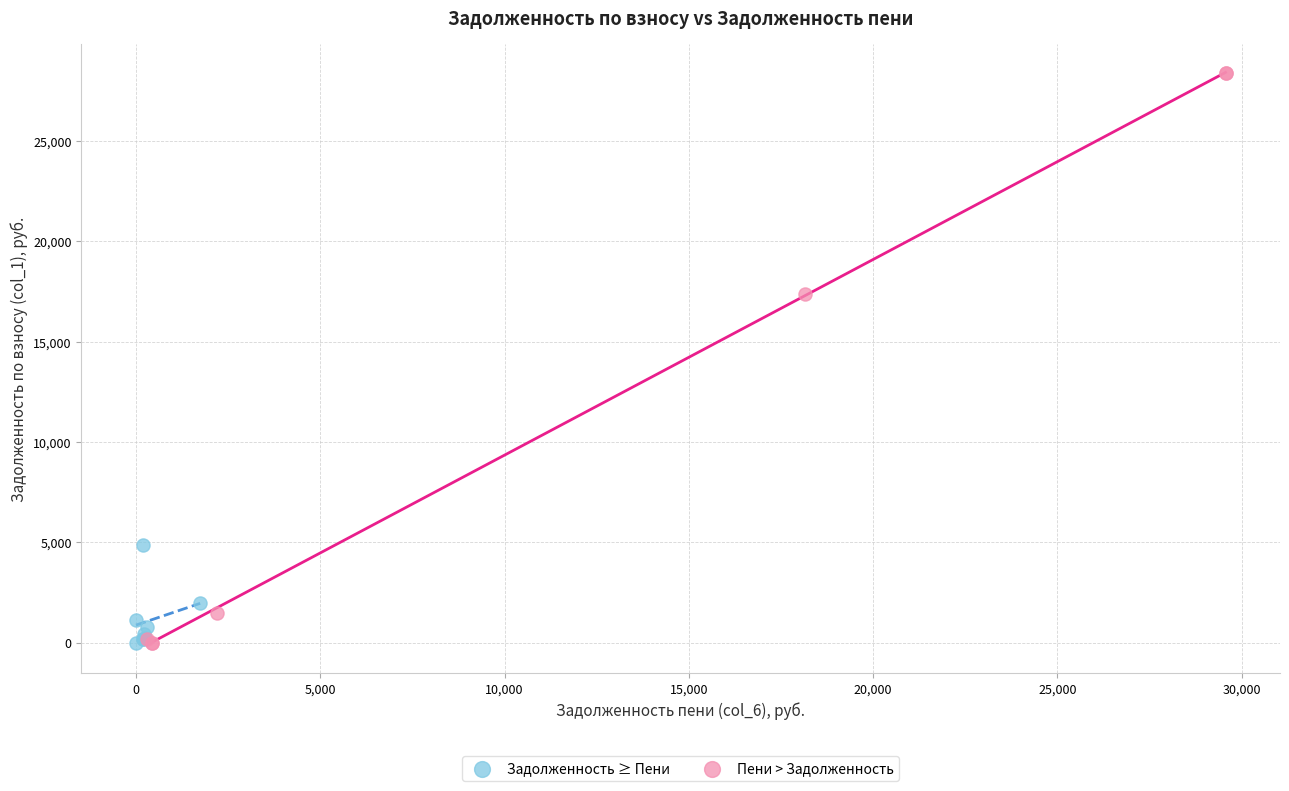

Which series has the largest Y range (max minus min)?

Пени > Задолженность